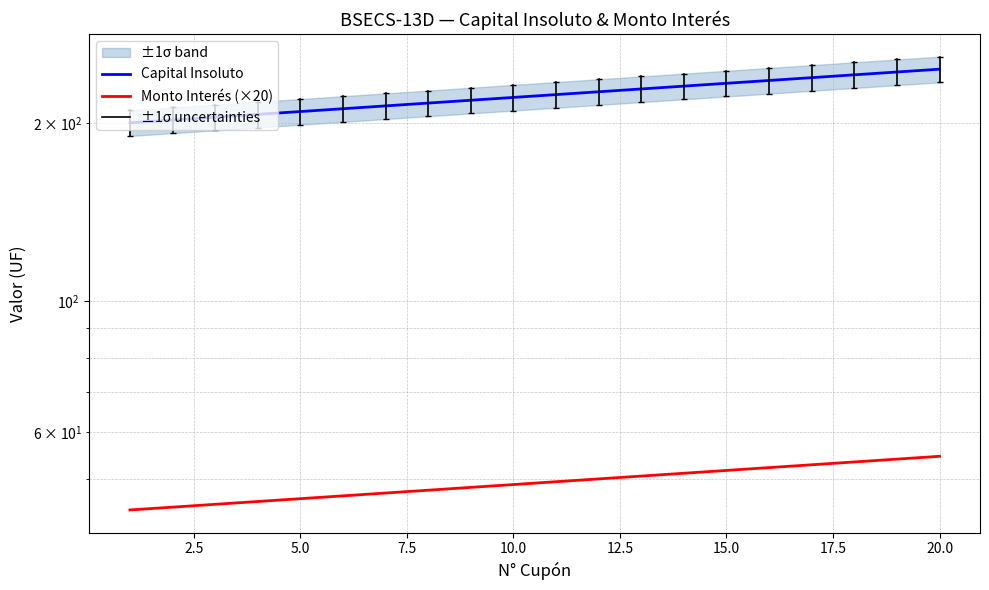

What is the smallest value displayed?

44.3